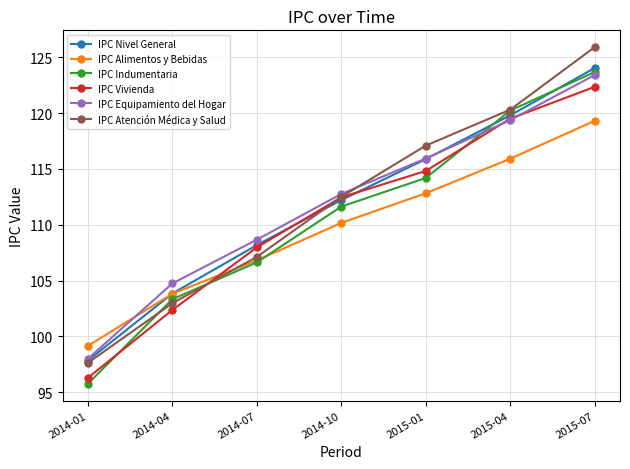

Reading right to left, transcribe all the data shown in this chart.

IPC Nivel General: 124.0	119.8	115.9	112.2	108.2	103.8	97.8
IPC Alimentos y Bebidas: 119.3	115.9	112.8	110.2	106.8	103.8	99.2
IPC Indumentaria: 123.7	120.2	114.2	111.6	106.6	103.3	95.8
IPC Vivienda: 122.4	119.5	114.8	112.5	108.0	102.4	96.3
IPC Equipamiento del Hogar: 123.4	119.4	115.9	112.8	108.7	104.8	98.0
IPC Atención Médica y Salud: 125.9	120.3	117.1	112.5	107.1	103.0	97.6